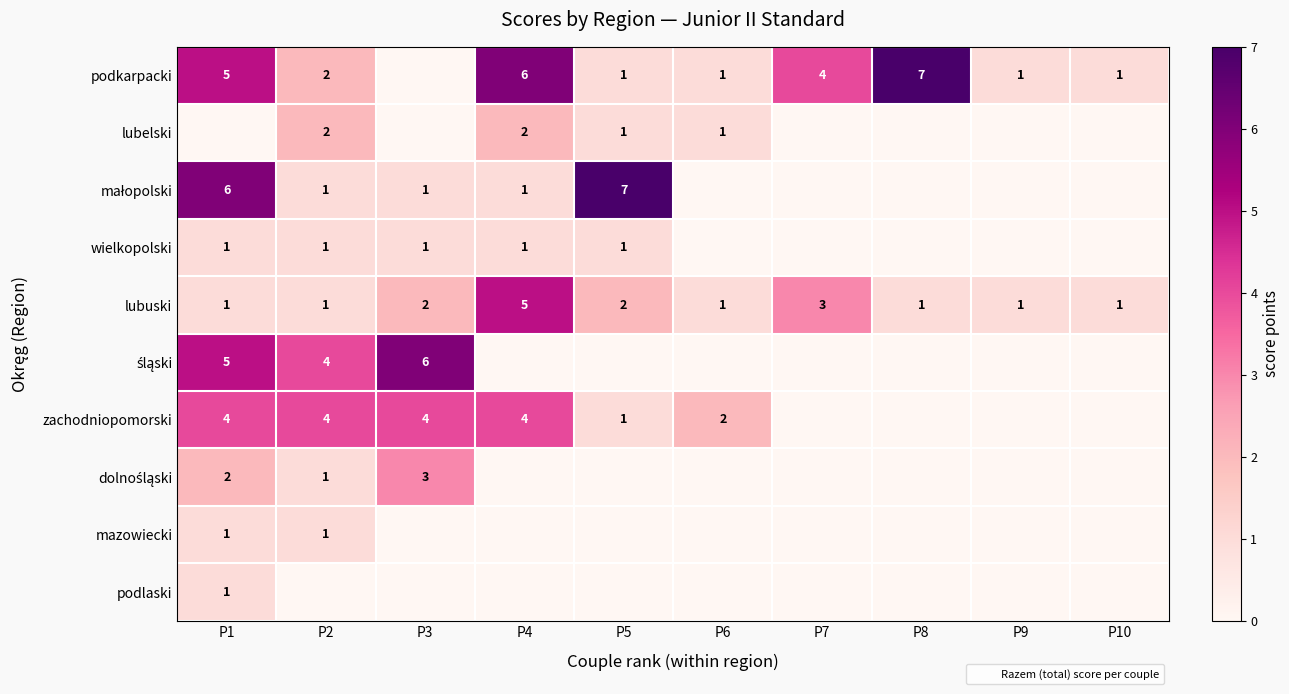

Is it true that zachodniopomorski equals 7 at P2?

False